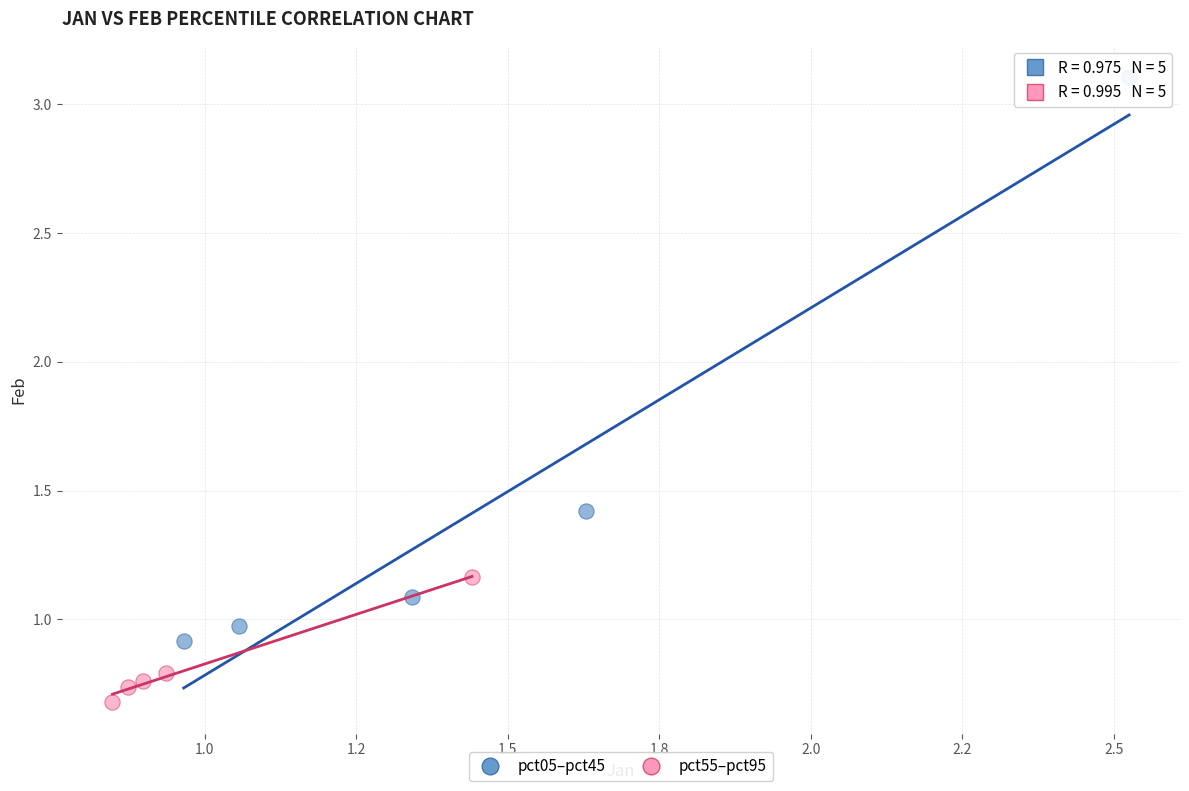

Which series contains the highest Y value?

pct05–pct45